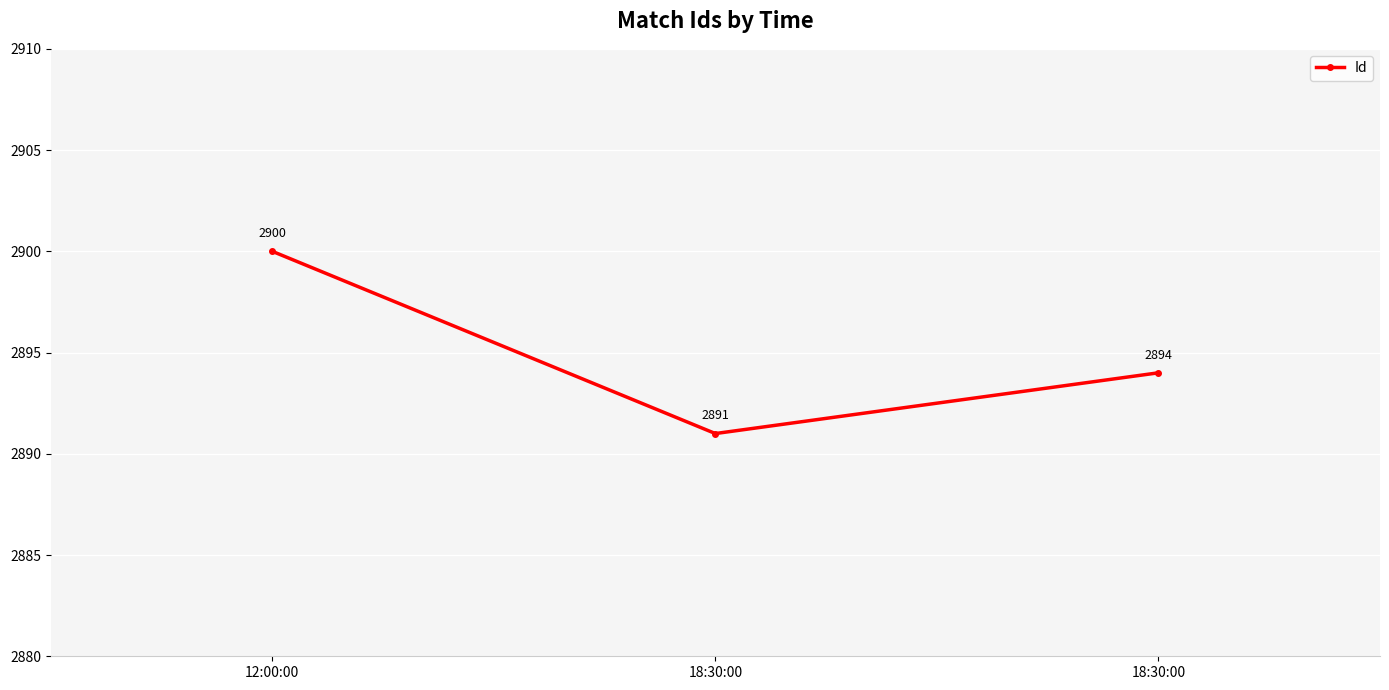

True or false: the data shows 4759 at 12:00:00.

False